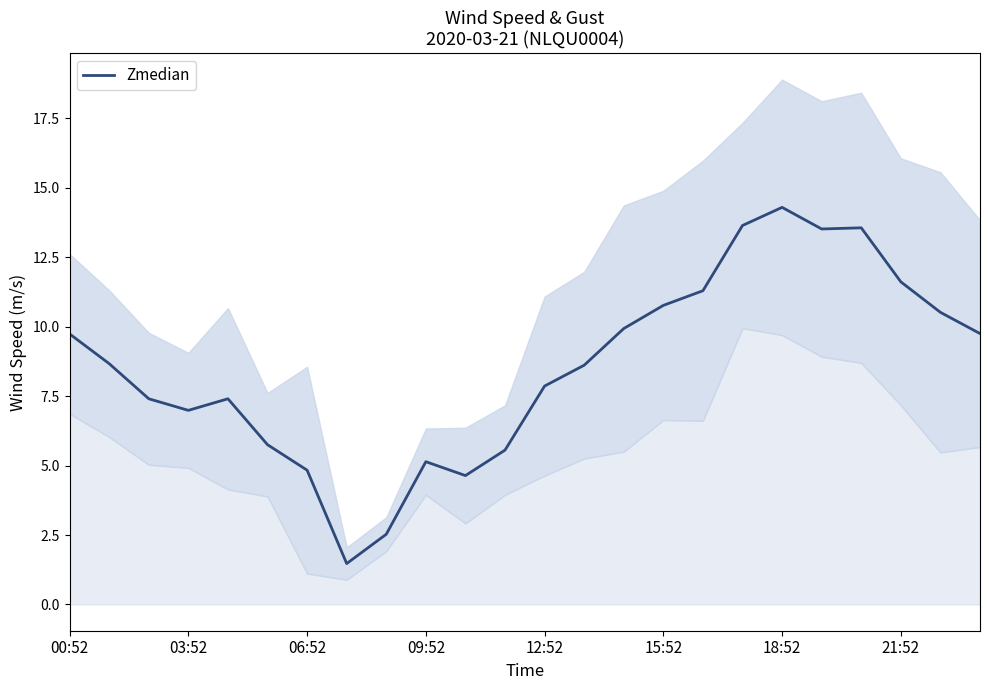

Count the number of categories in the chart.

24